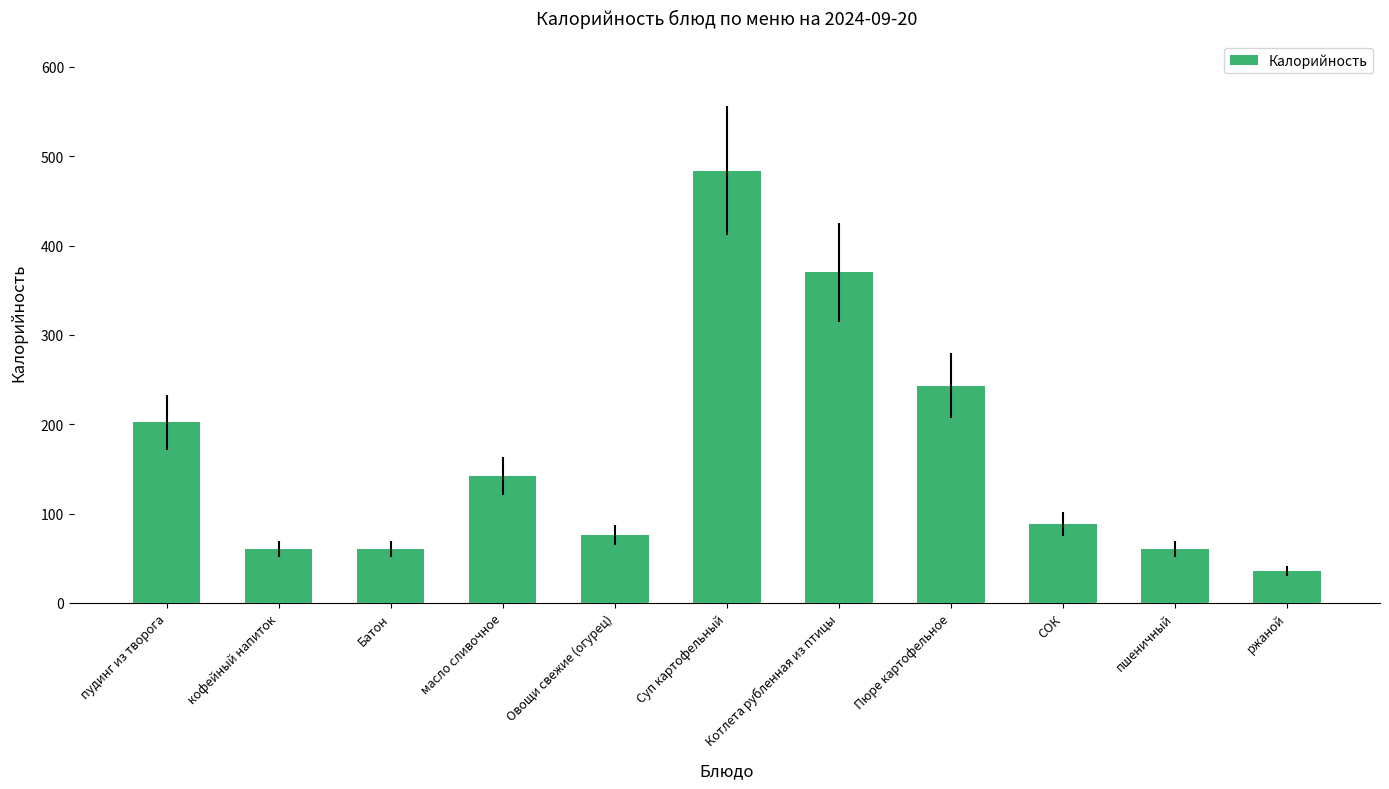

At which category does the chart reach its minimum across all series?

ржаной